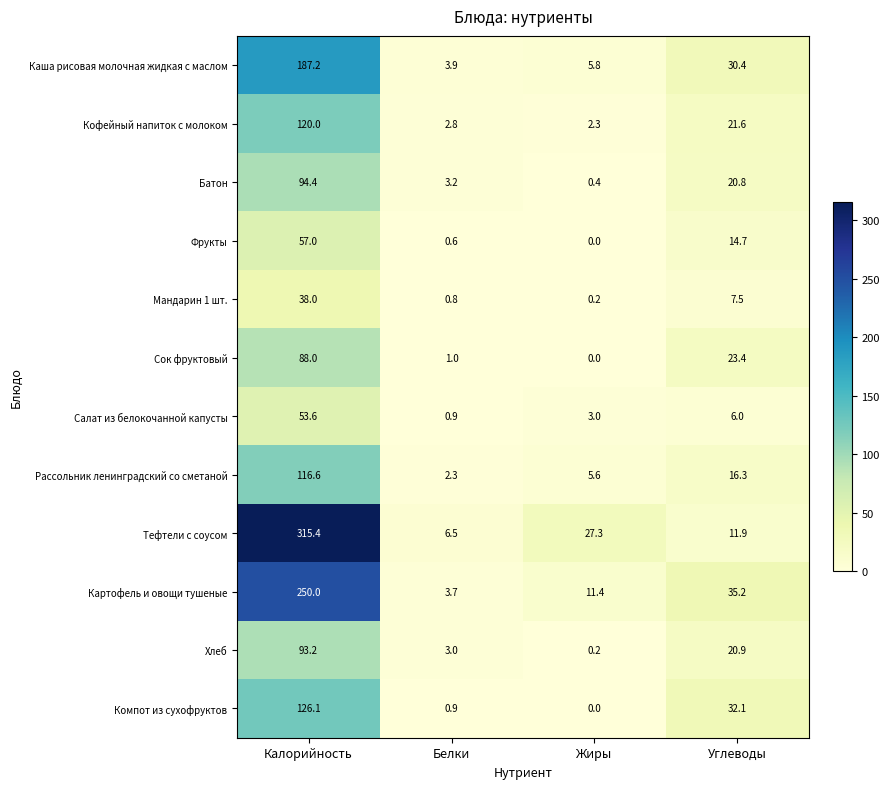

Rank the series at Углеводы from highest to lowest value.

Картофель и овощи тушеные, Компот из сухофруктов, Каша рисовая молочная жидкая с маслом, Сок фруктовый, Кофейный напиток с молоком, Хлеб, Батон, Рассольник ленинградский со сметаной, Фрукты, Тефтели с соусом, Мандарин 1 шт., Салат из белокочанной капусты